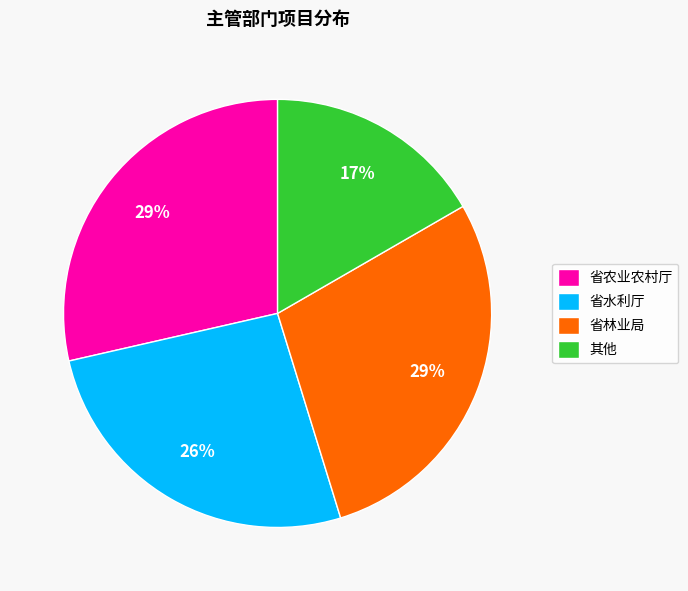

Count the number of slices in the pie.

4